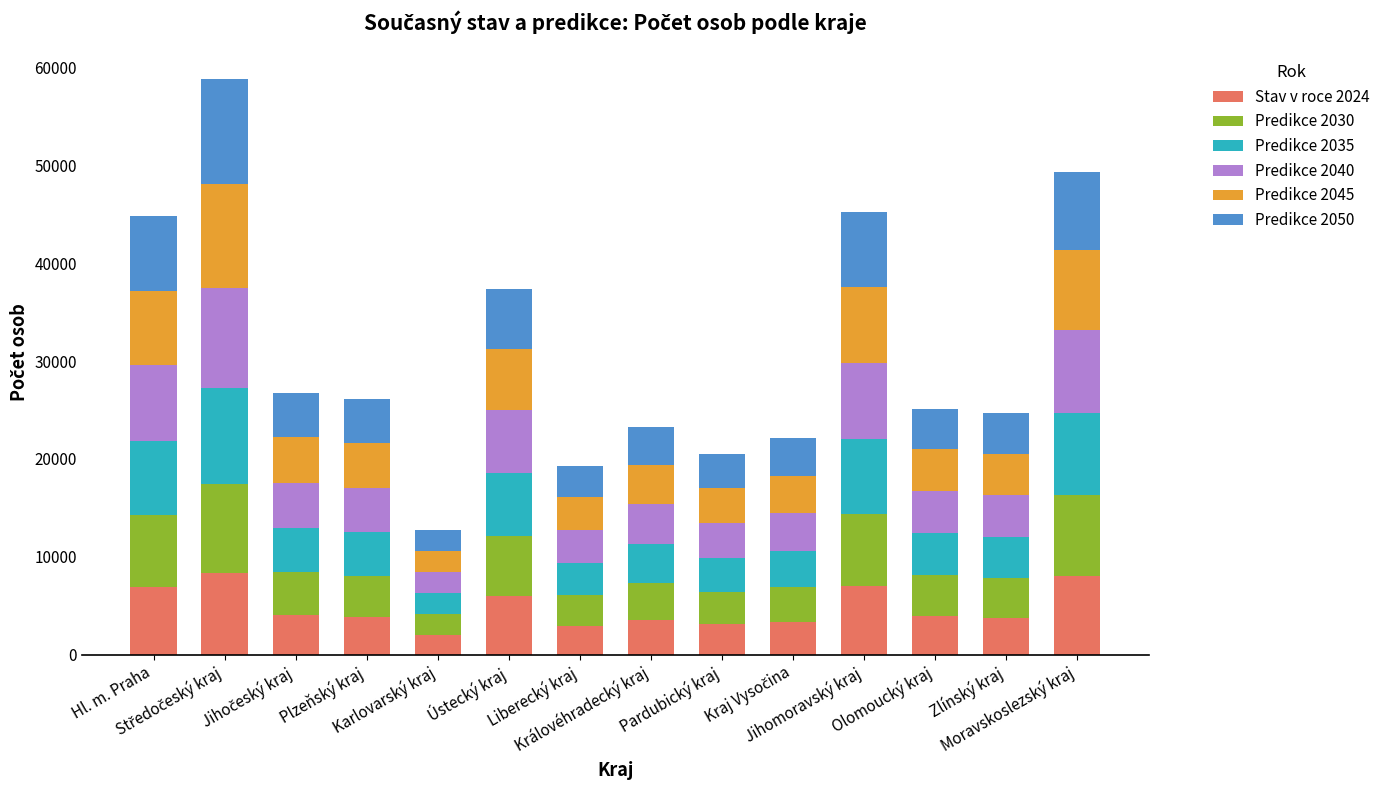

What is the average value of the Stav v roce 2024 series?

4766.0